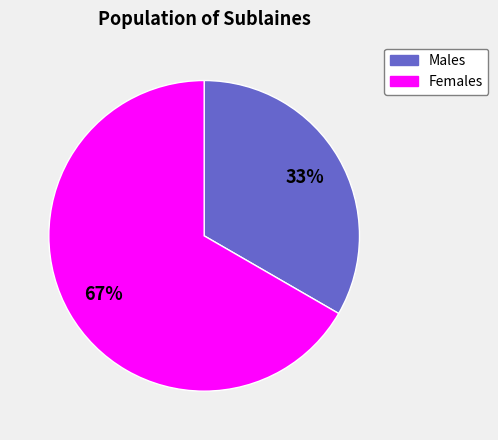

Is there a majority slice in this chart?

Yes